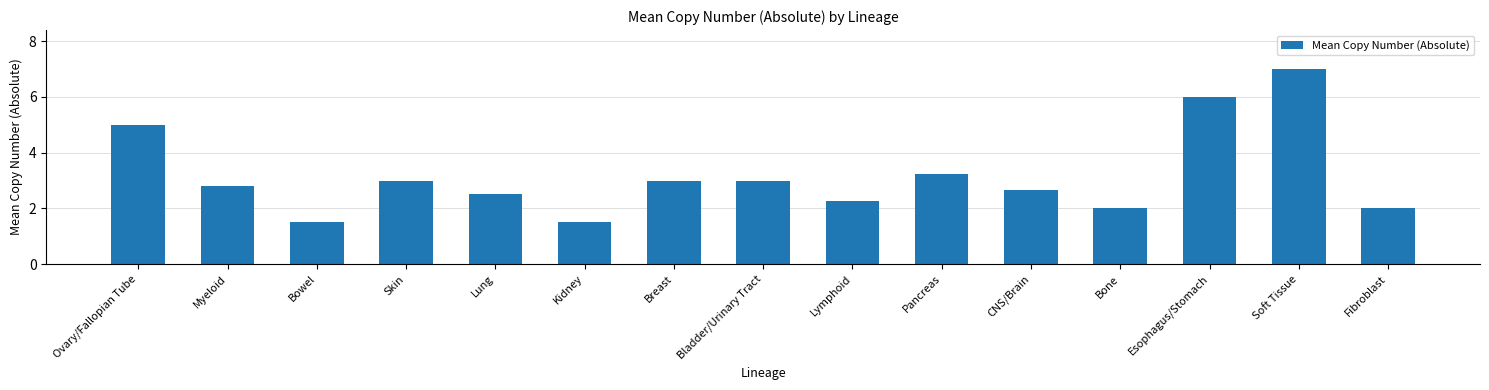

What is the difference between the second highest and second lowest values?

4.5